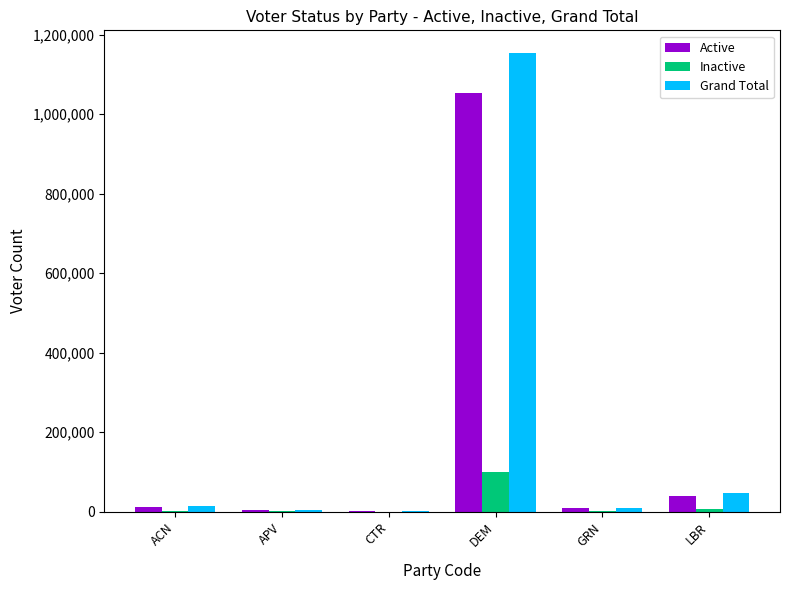

What is the total value across all series at DEM?

2306520